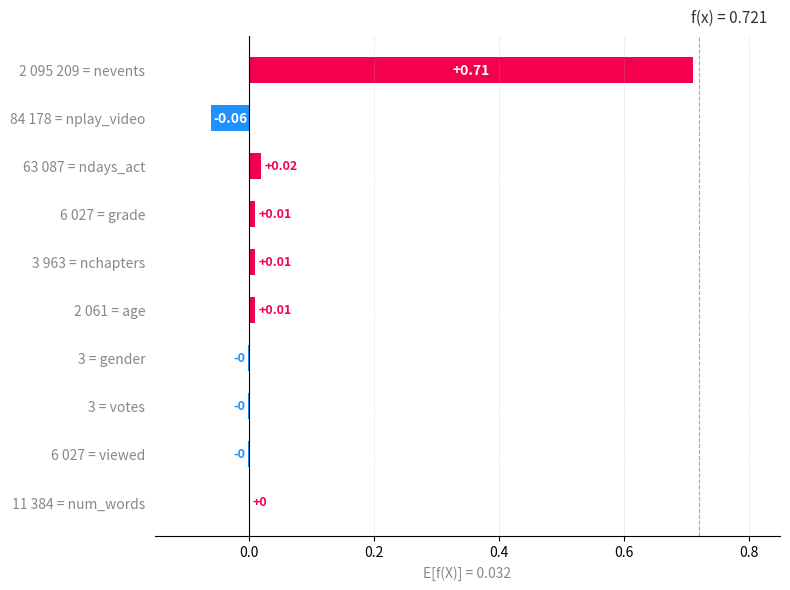

Is it true that the value at Муниципальная программа is 0.0?

False